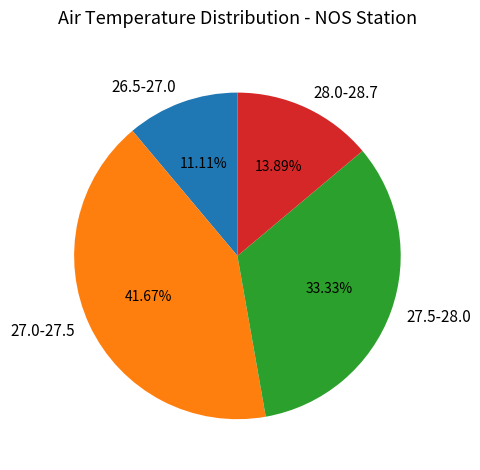

How many segments does this pie chart have?

4